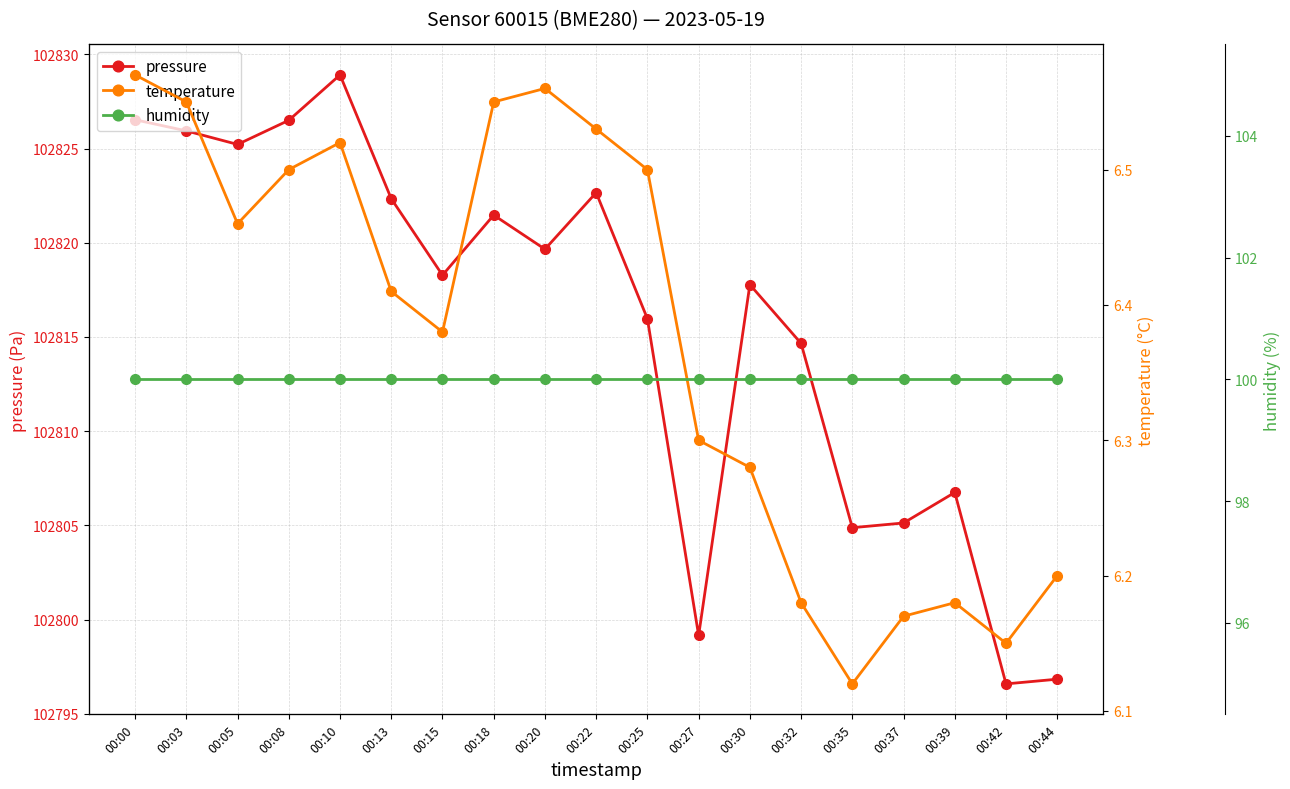

Which series has the widest spread of values?

pressure